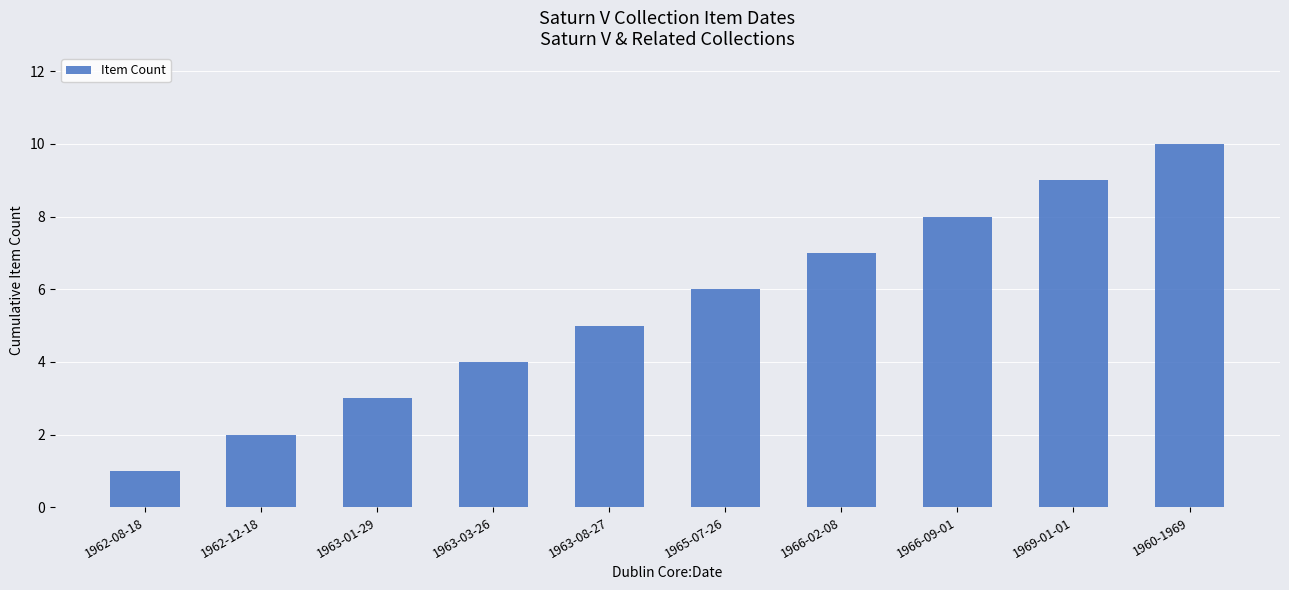

What is the maximum value shown in the chart?

10